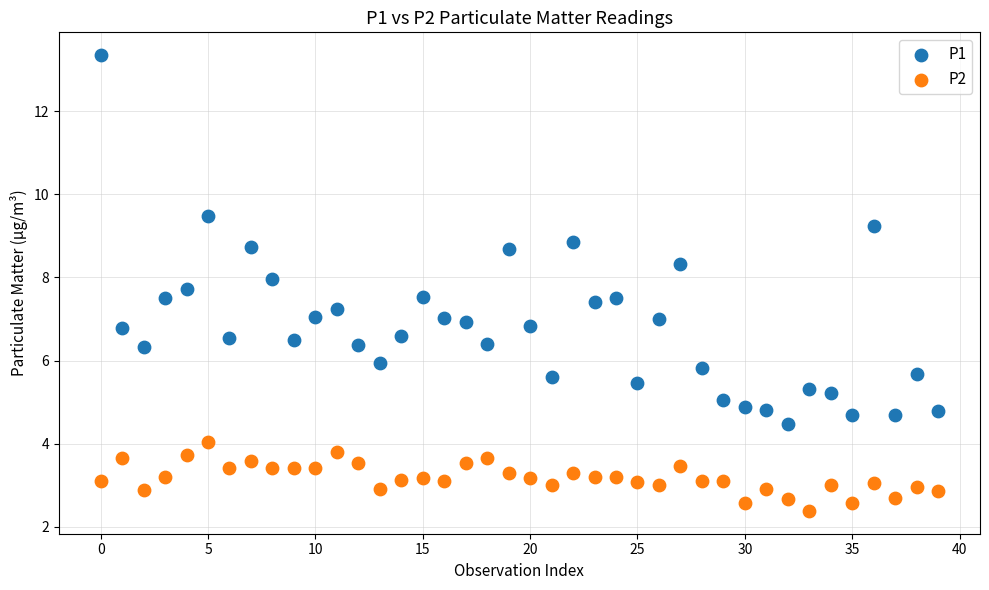

Which series has the widest spread of Y values?

P1